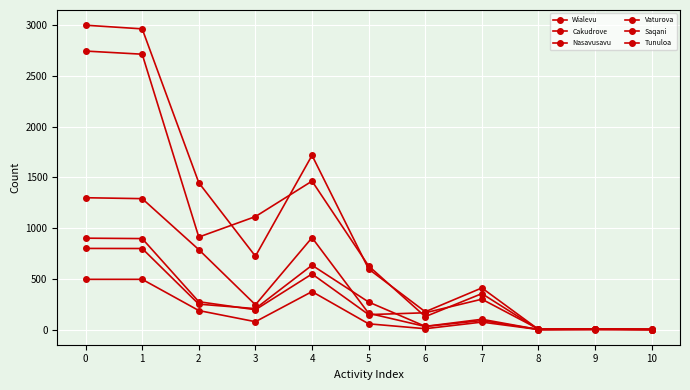

What is the difference between the maximum and second lowest values in the Nasavusavu series?

2746